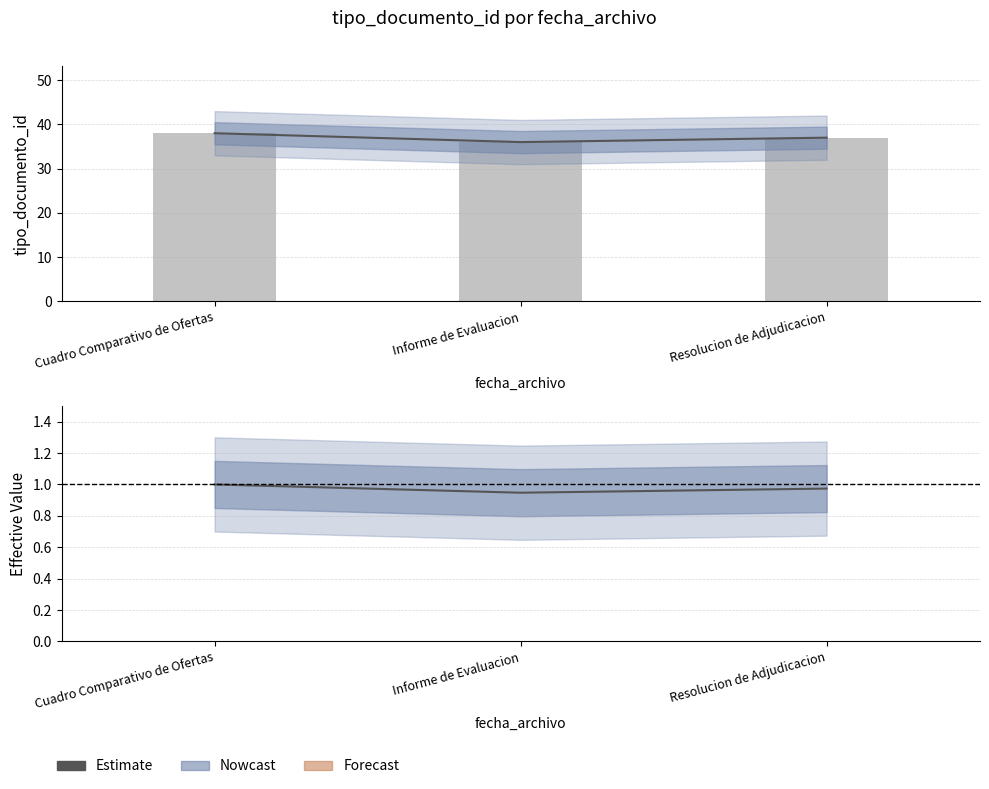

True or false: Estimate has a value of 0.9 at Informe de Evaluacion.

True